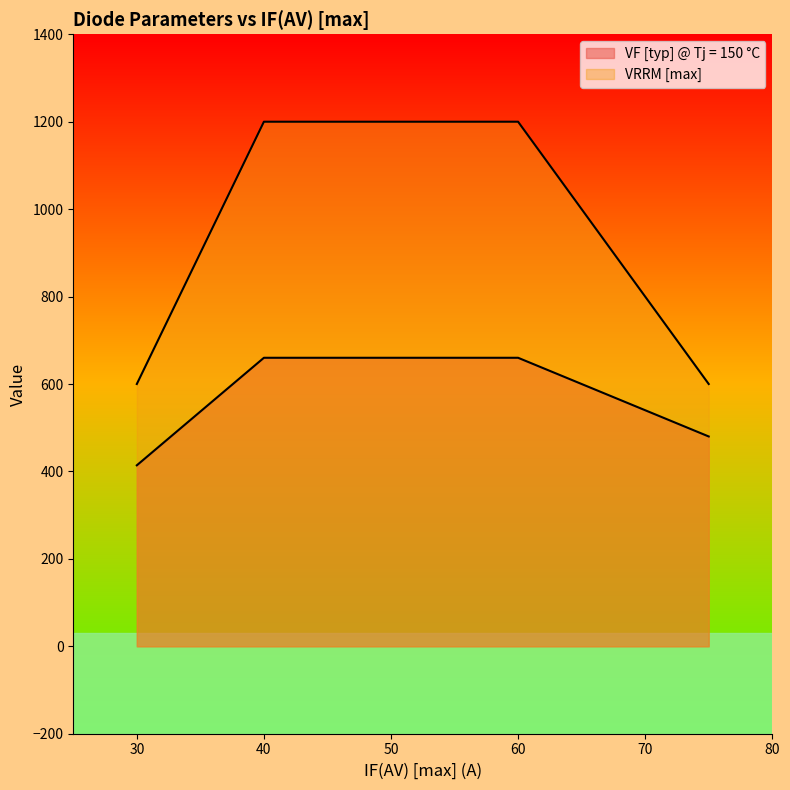

How many lines are shown in the chart?

2